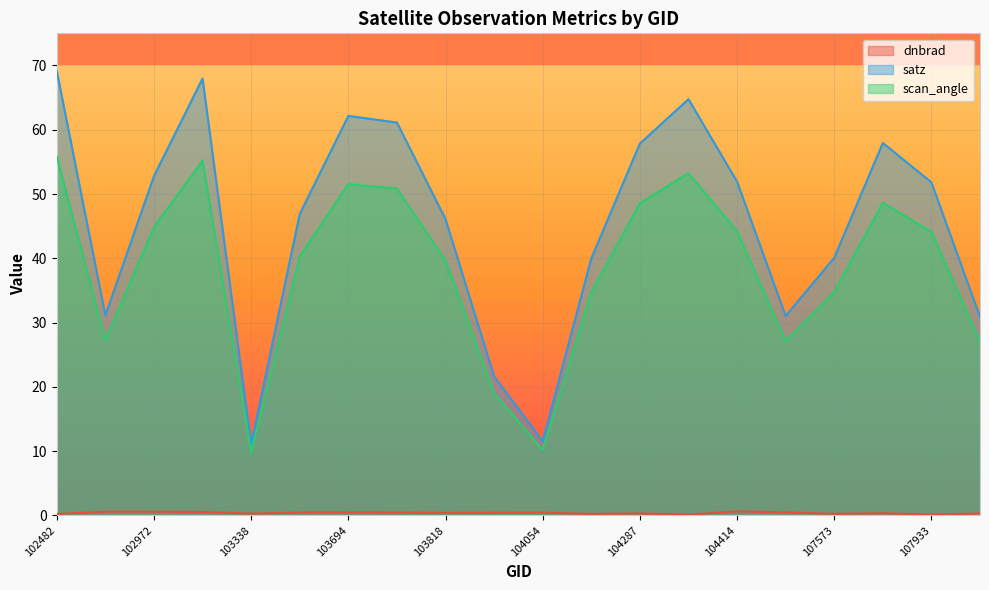

Which series has the largest range (max minus min)?

satz